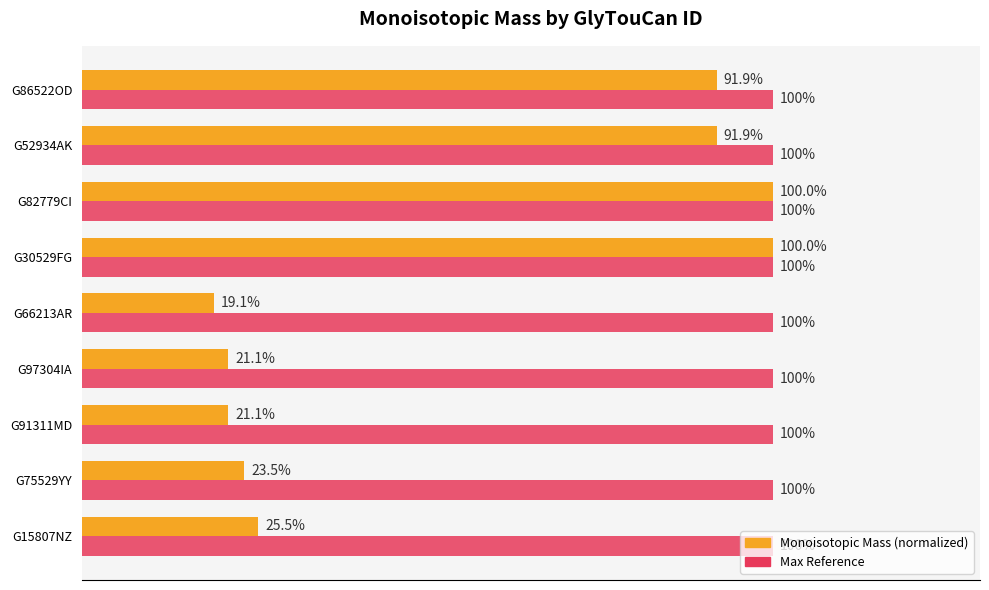

Which category has the lowest value across all series?

G66213AR